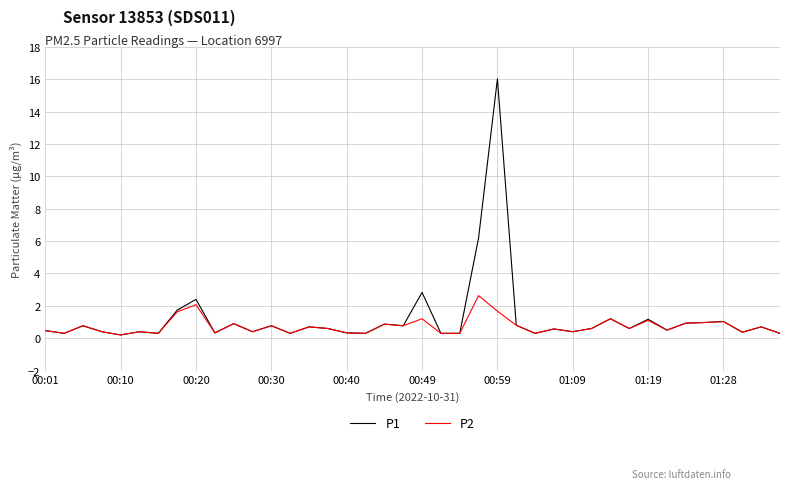

Which series has the widest spread of values?

P1